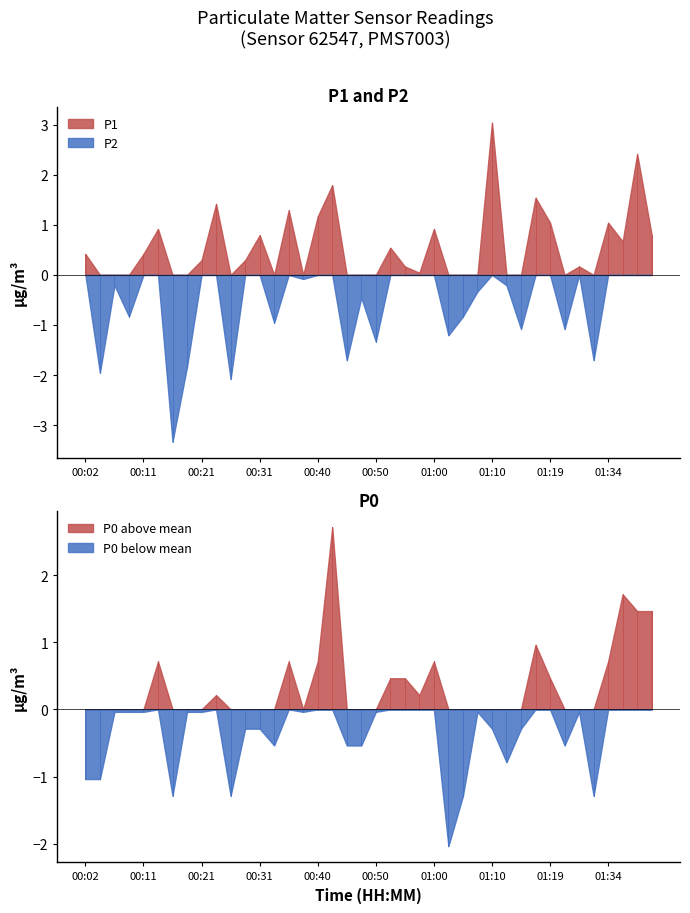

True or false: P2 and P1 cross at least once.

False